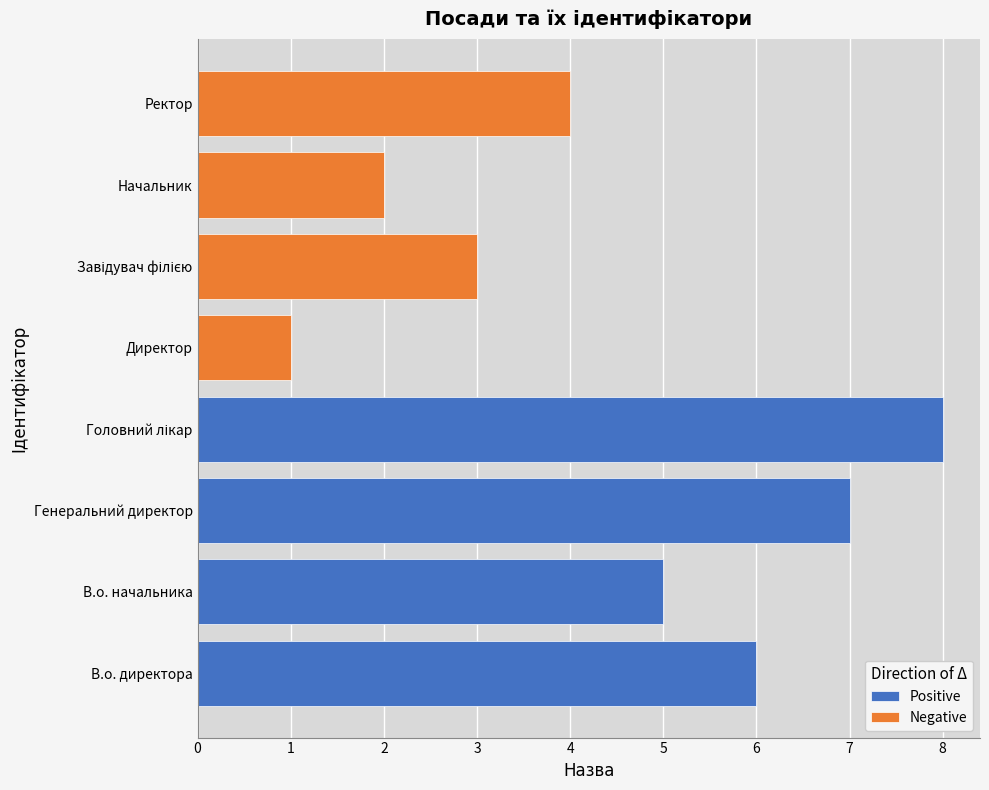

How many series are shown in this chart?

2